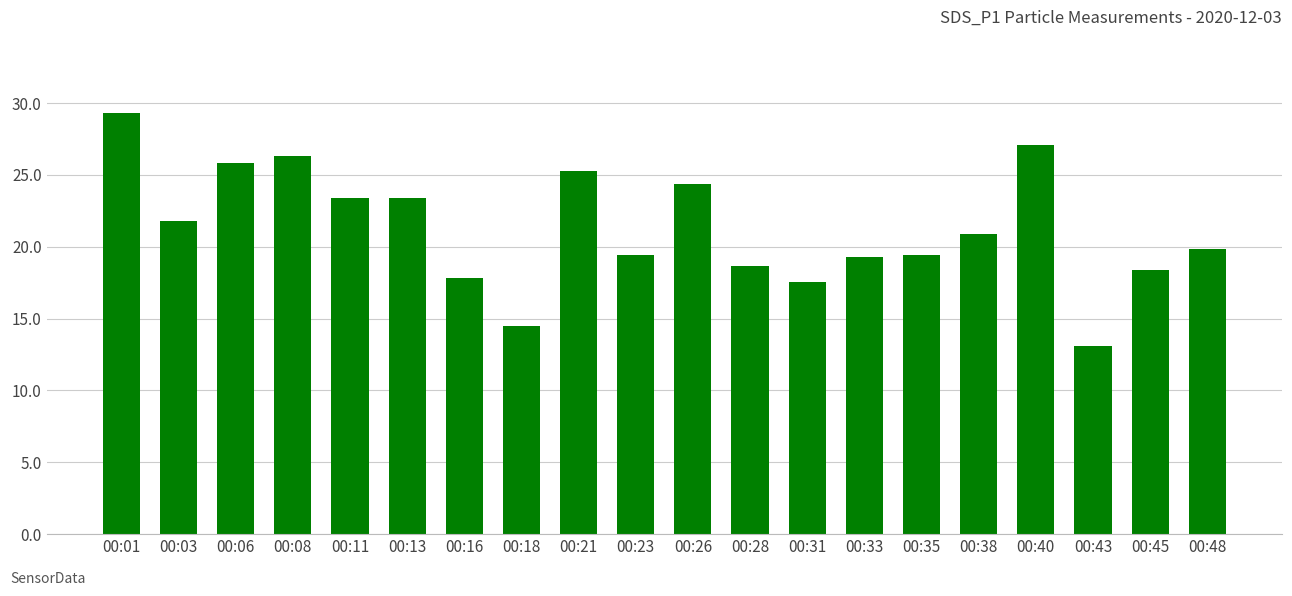

What is the sum of the values at 00:03 and 00:43?

34.9